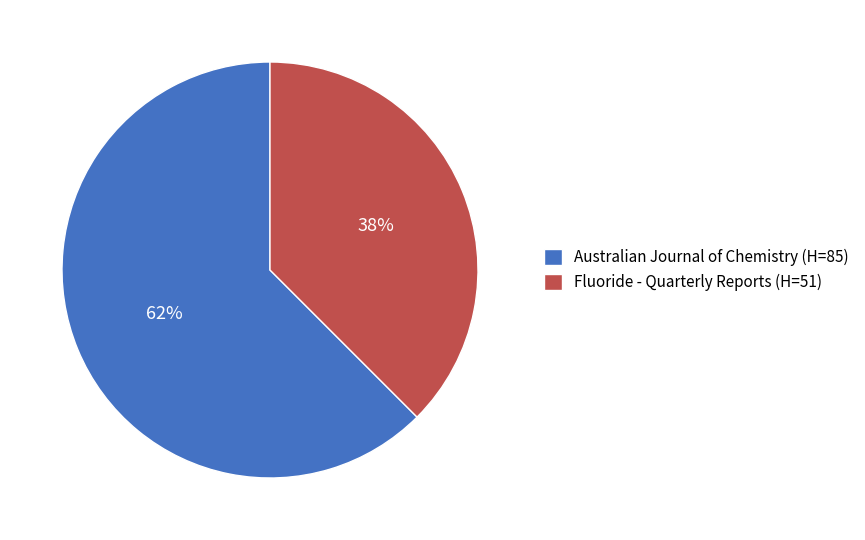

Count the number of slices in the pie.

2